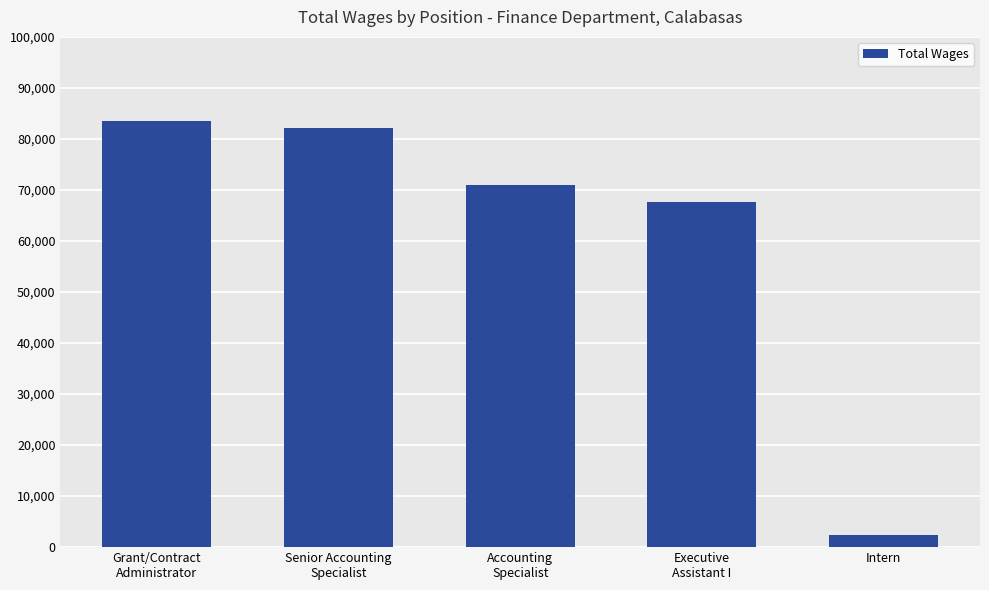

At which category does the chart reach its minimum across all series?

Intern